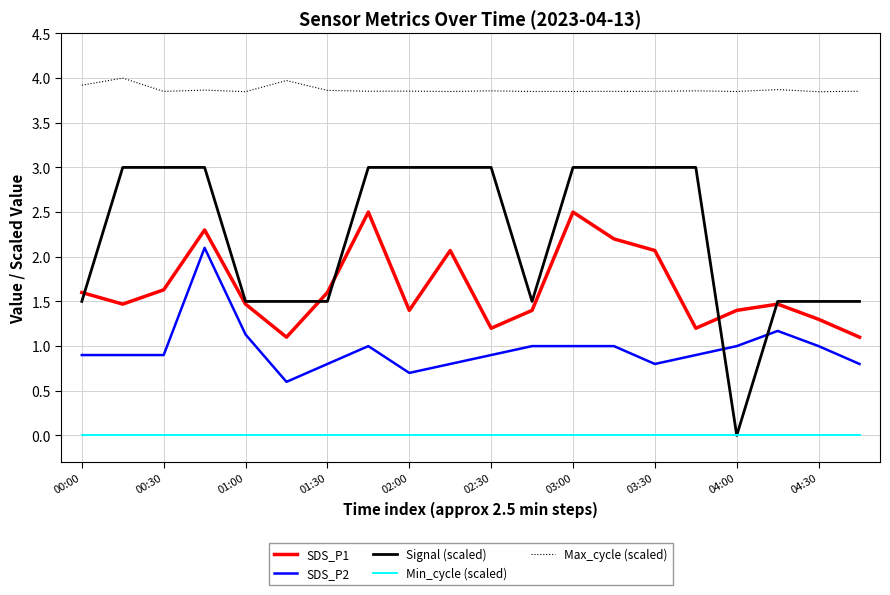

How many interior local peaks does the SDS_P1 series have?

5